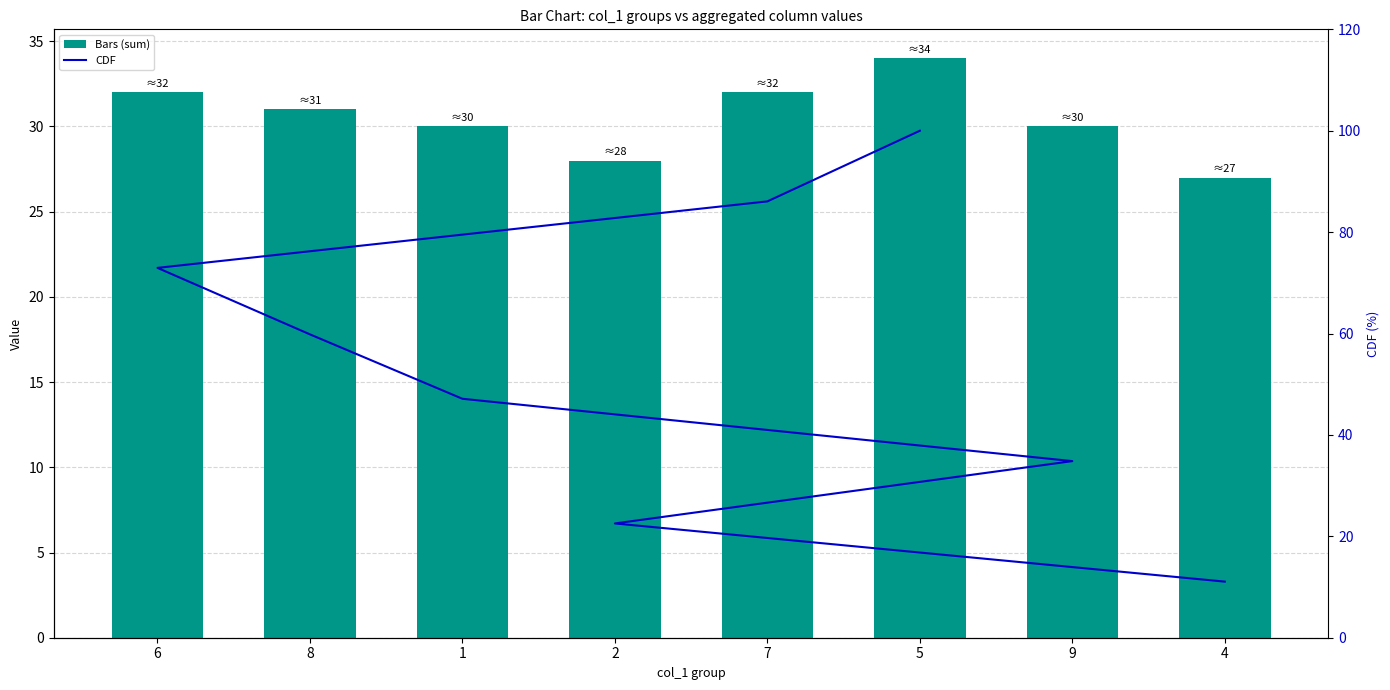

What is the difference between the col_6 values at 6 and 9?

2.0